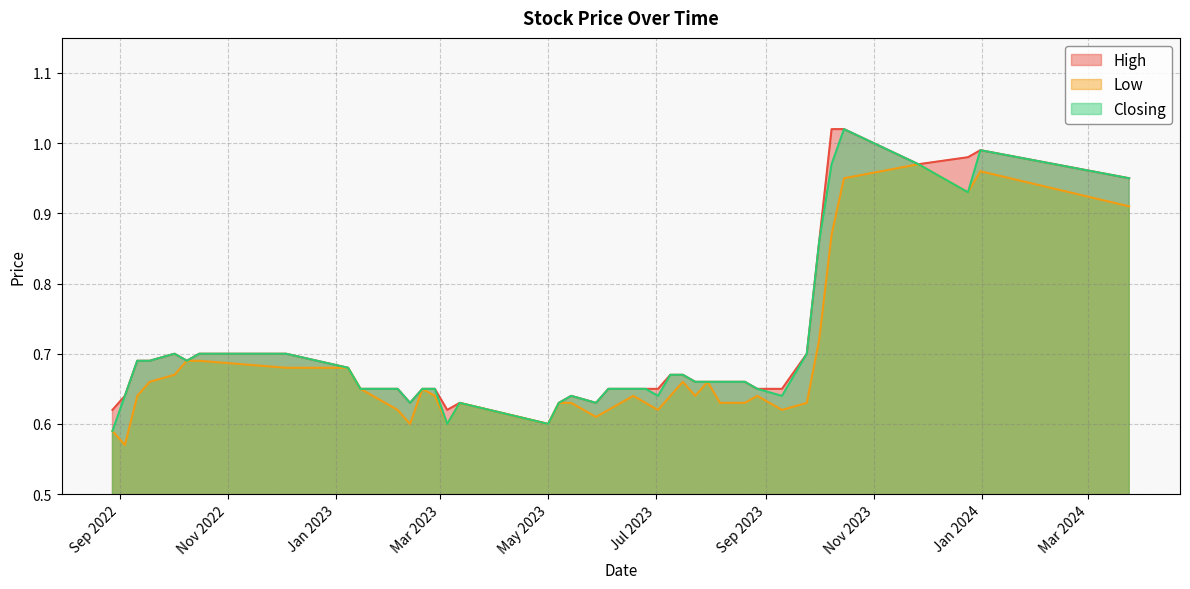

How many interior local peaks does the Closing series have?

5